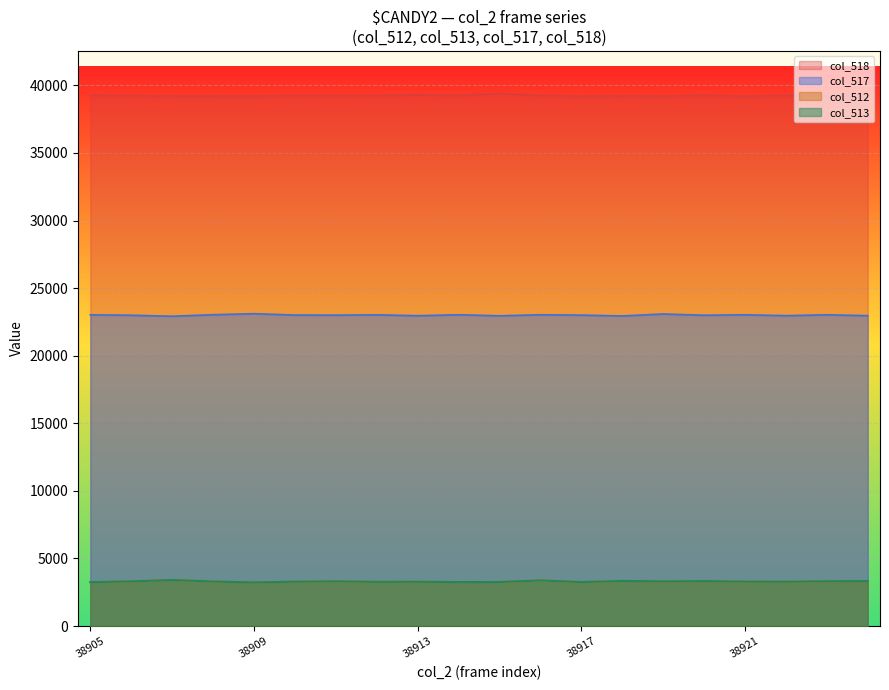

The col_512 series shows 5249 at 38913. True or false?

False